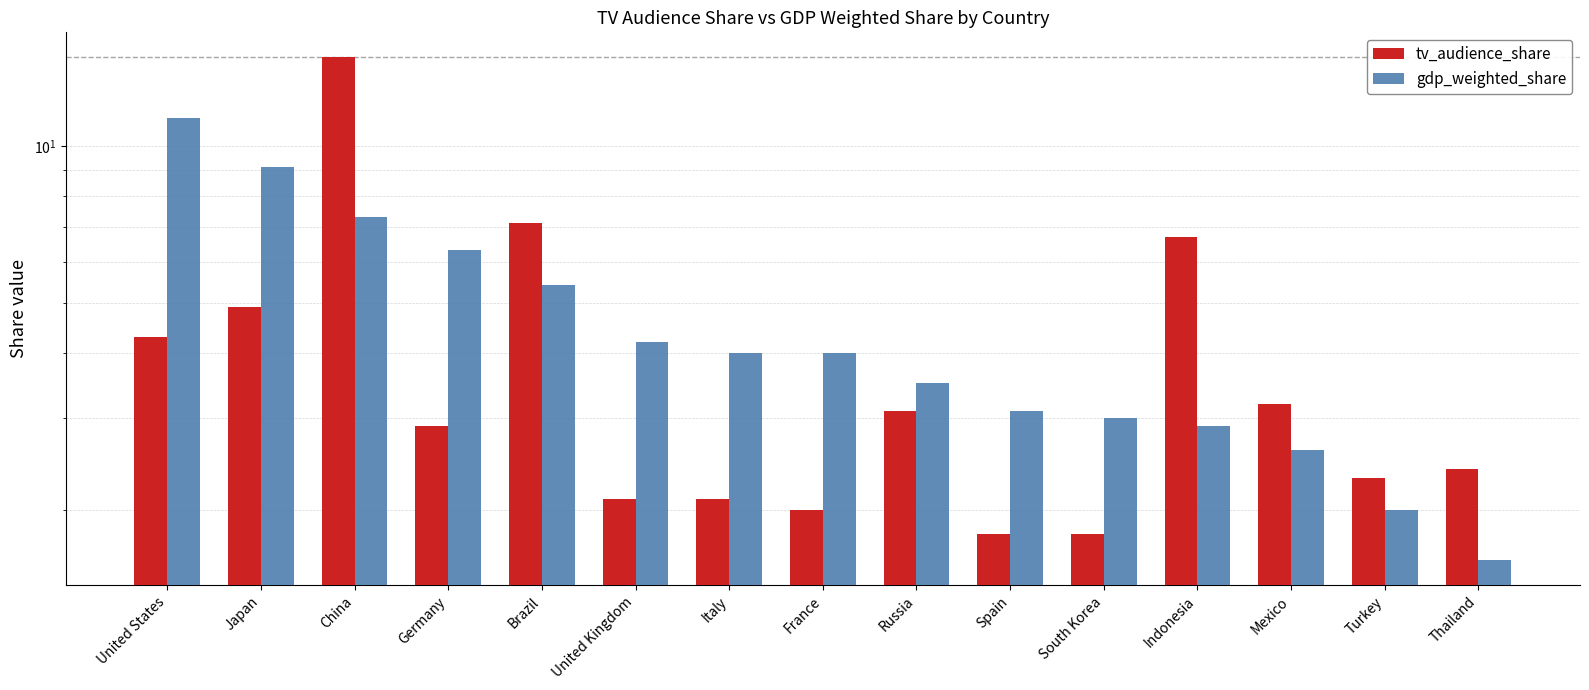

What is the total value across all series at Spain?

4.9